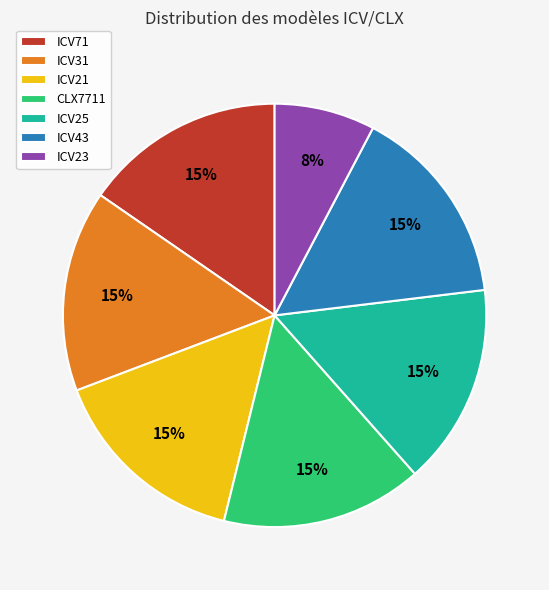

To the nearest percent, what is the combined percentage of ICV21 and ICV23?

23%